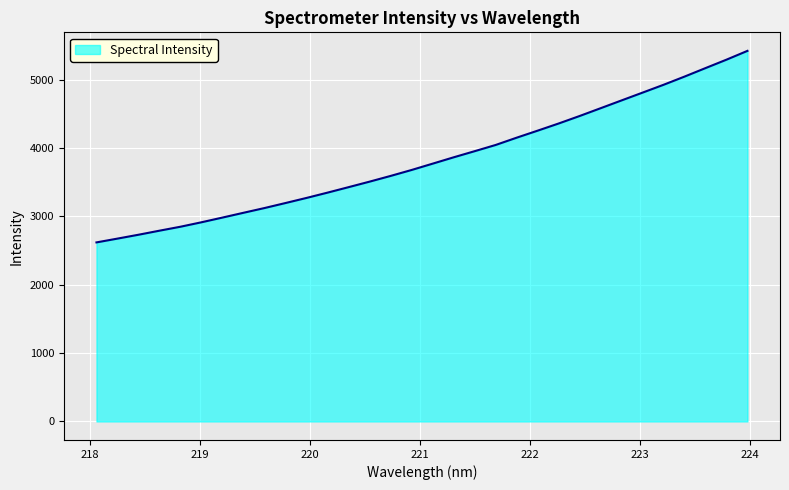

What is the difference between the maximum and minimum values?

2802.3